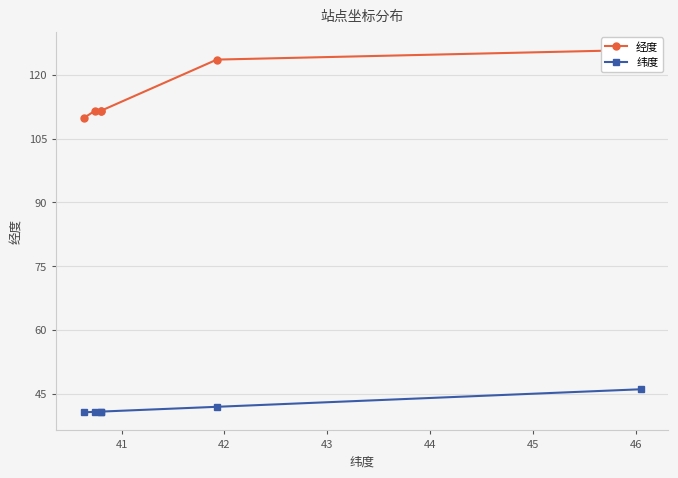

What is the total value across all series at 43?

152.4